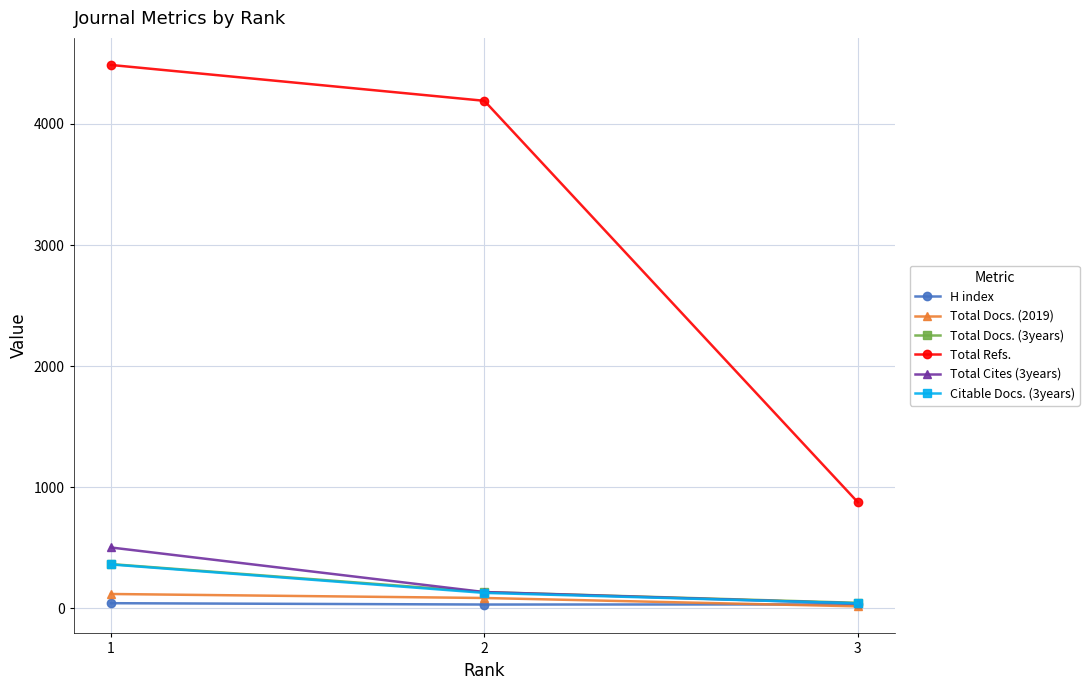

What is the sum of all Total Docs. (3years) values?

547